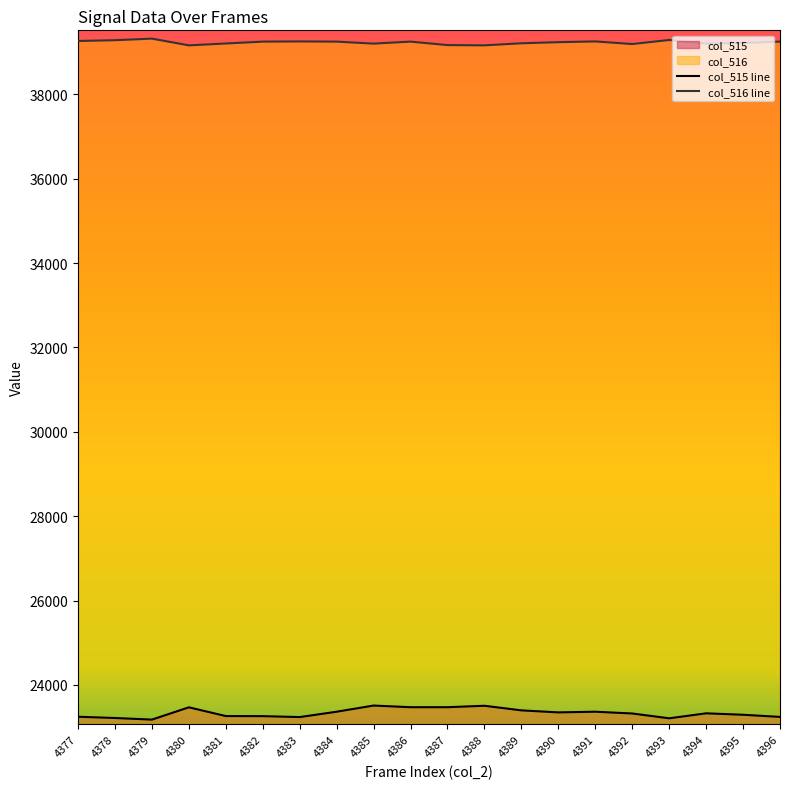

Reading right to left, transcribe all the data shown in this chart.

col_515 line: 4396=23243	4395=23294	4394=23328	4393=23210	4392=23324	4391=23366	4390=23350	4389=23398	4388=23507	4387=23473	4386=23473	4385=23512	4384=23366	4383=23239	4382=23261	4381=23263	4380=23470	4379=23179	4378=23217	4377=23247
col_516 line: 4396=39249	4395=39214	4394=39201	4393=39287	4392=39191	4391=39253	4390=39235	4389=39209	4388=39160	4387=39166	4386=39248	4385=39201	4384=39248	4383=39253	4382=39248	4381=39204	4380=39160	4379=39319	4378=39282	4377=39263